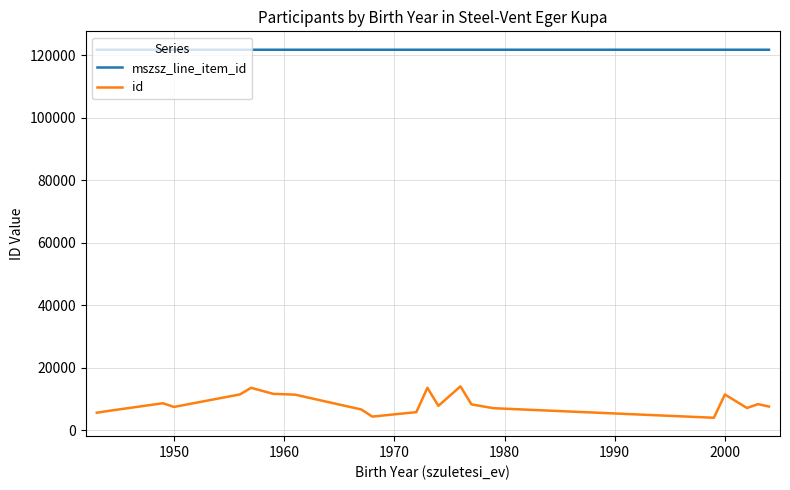

Which series has the largest range (max minus min)?

id